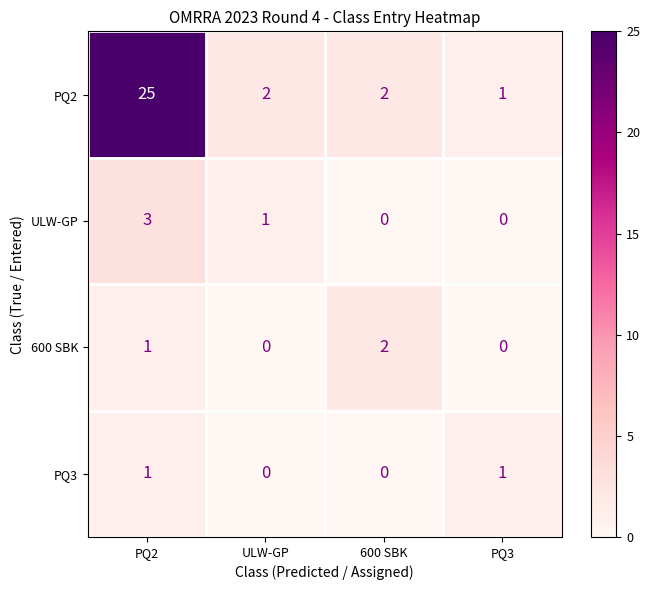

Which series has the largest total across all categories?

PQ2